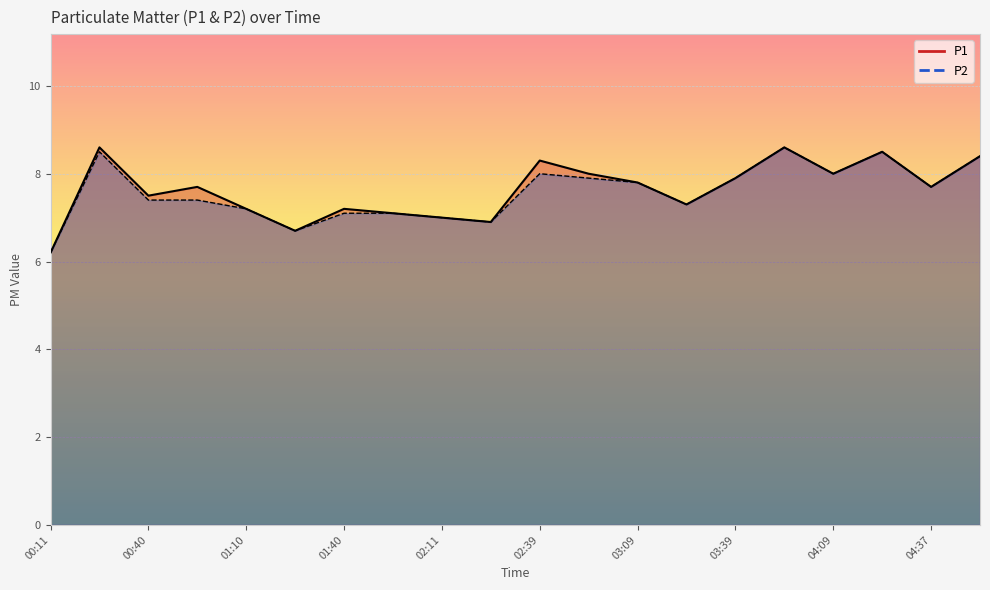

Count the number of categories in the chart.

20